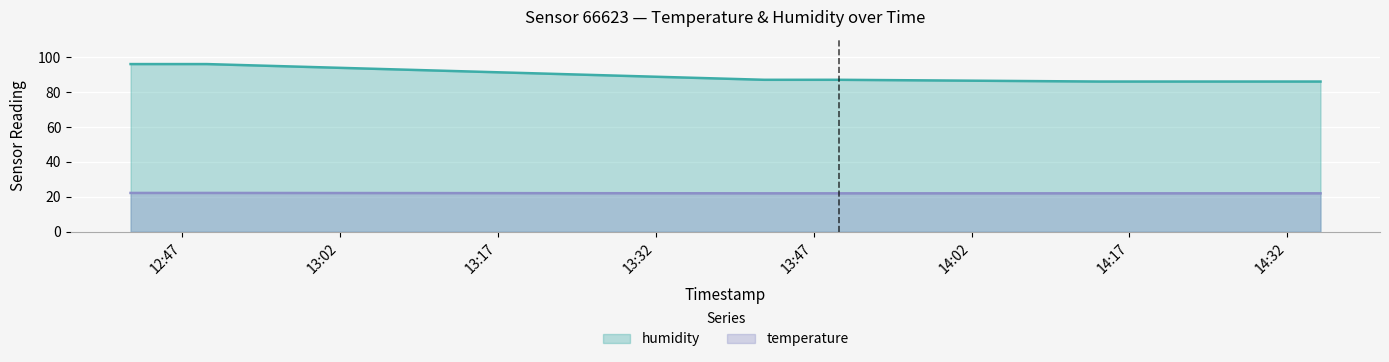

At which category is the sum across all series the highest?

2022-07-10T12:42:07